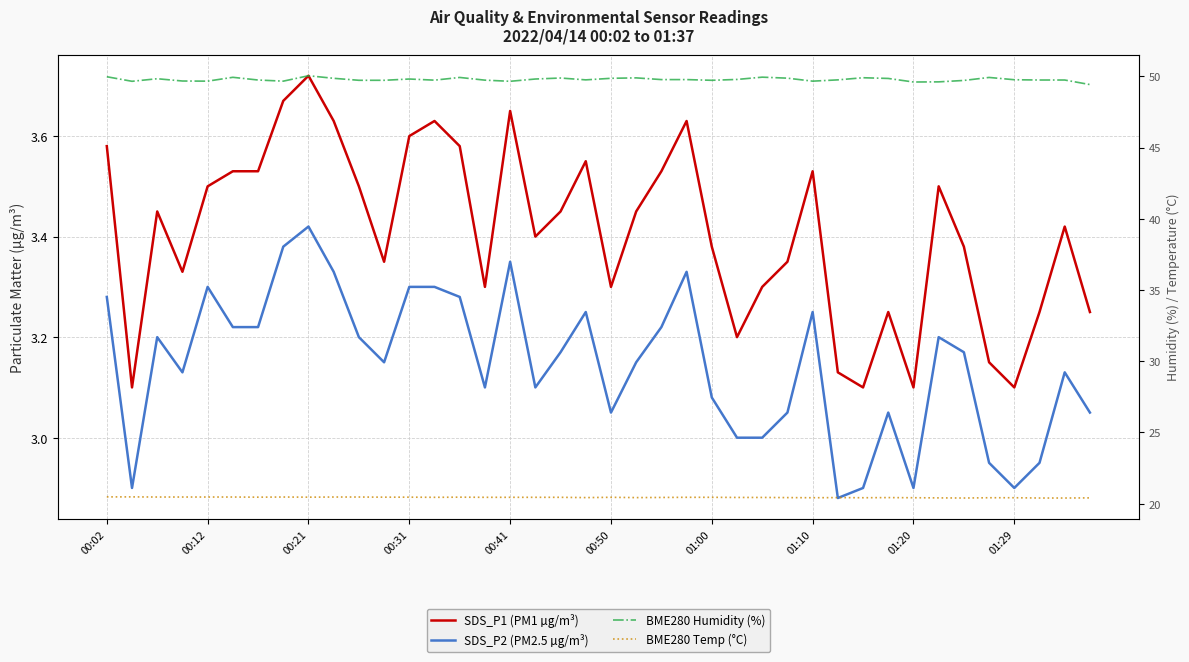

True or false: BME280 Temp (°C) and BME280 Humidity (%) cross at least once.

False